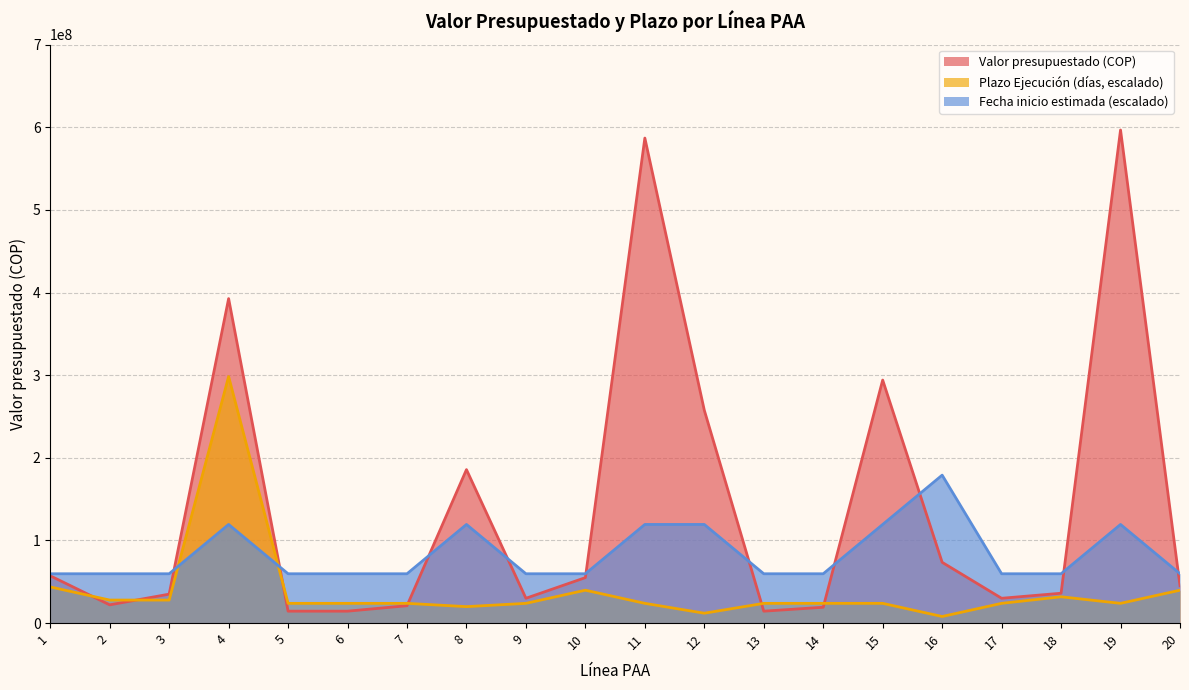

How many times do Valor presupuestado (COP) and Plazo Ejecución (días) cross each other?

6